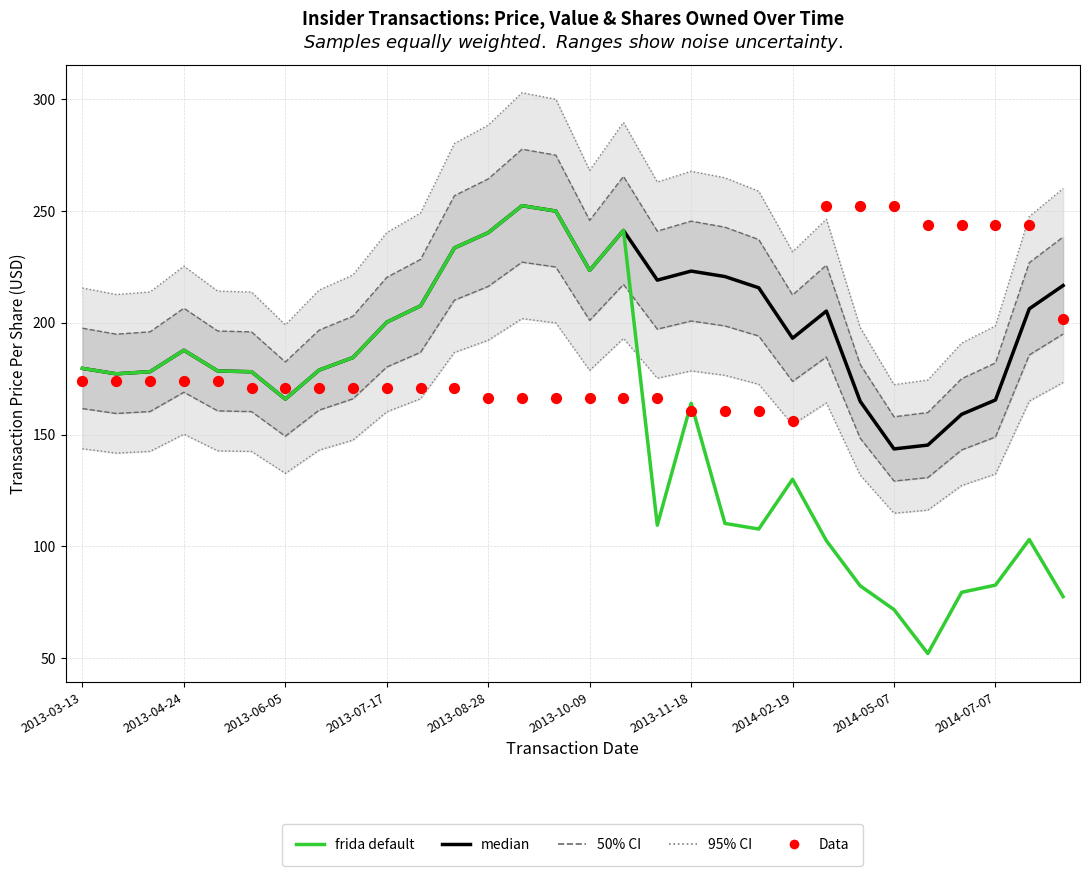

Which series has the largest total across all categories?

95% CI